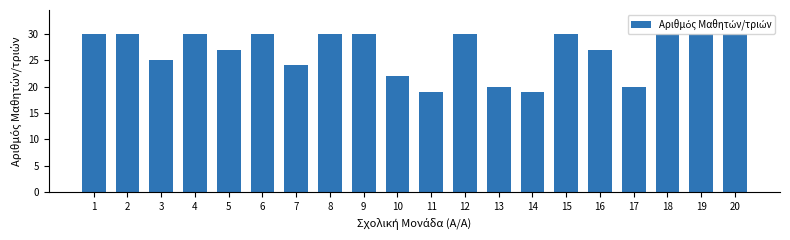

Reading left to right, list all the values displayed in this chart.

30	30	25	30	27	30	24	30	30	22	19	30	20	19	30	27	20	30	30	30